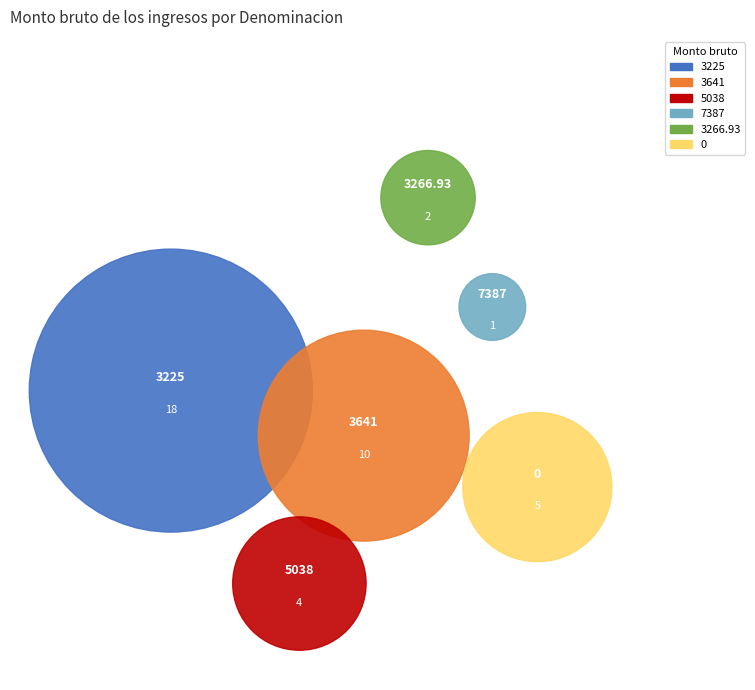

To the nearest percent, what portion does 6 represent?

12%